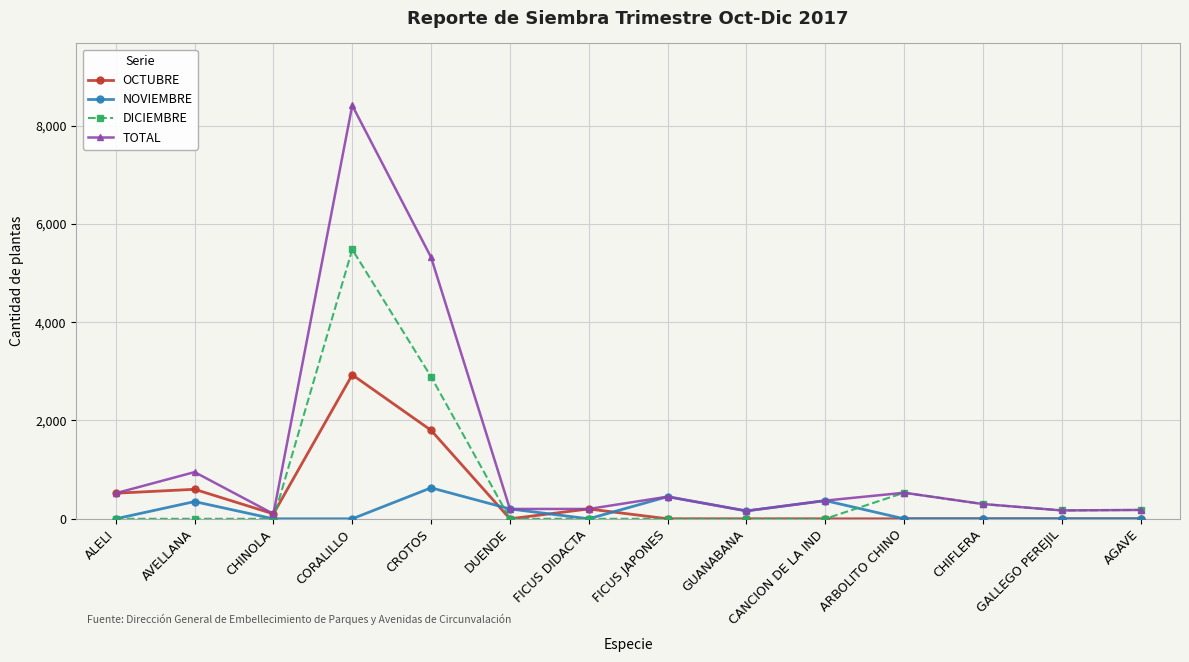

What is the label of the 3rd point from the right?

CHIFLERA